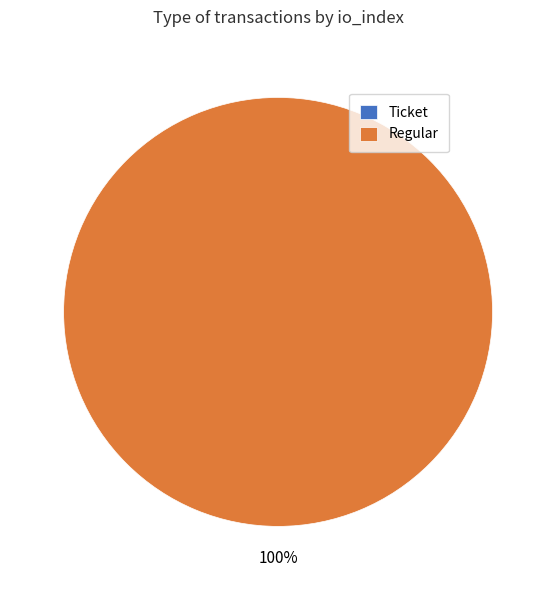

Is there a majority slice in this chart?

Yes